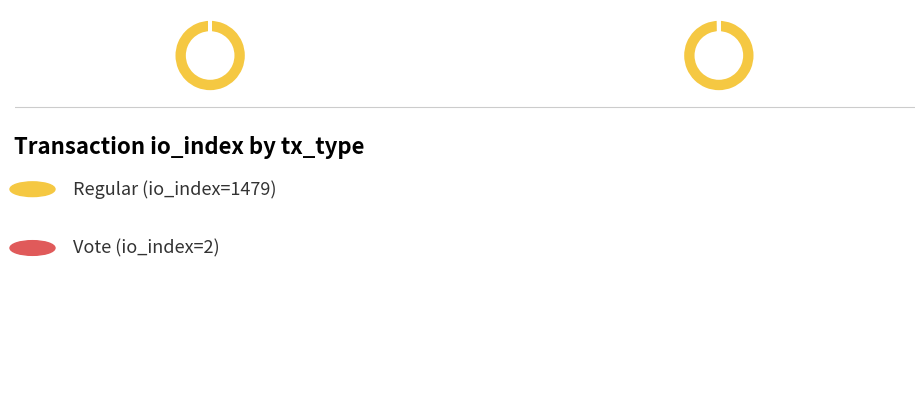

The Regular (io_index=1479) slice represents 87% of the pie. True or false?

False